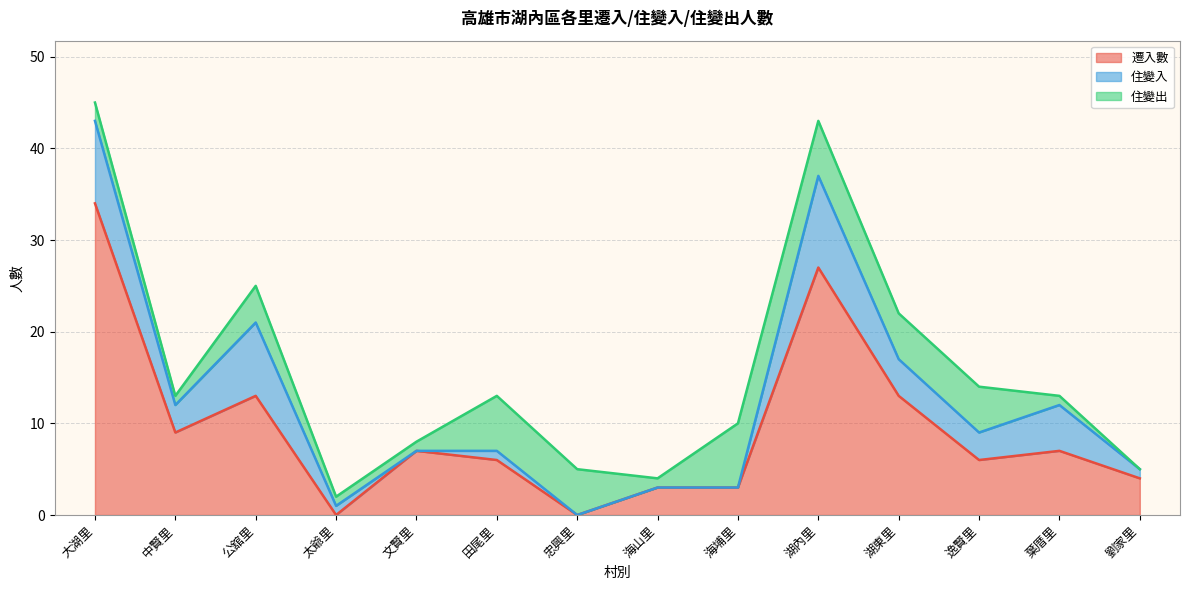

Count the number of data series in this chart.

3